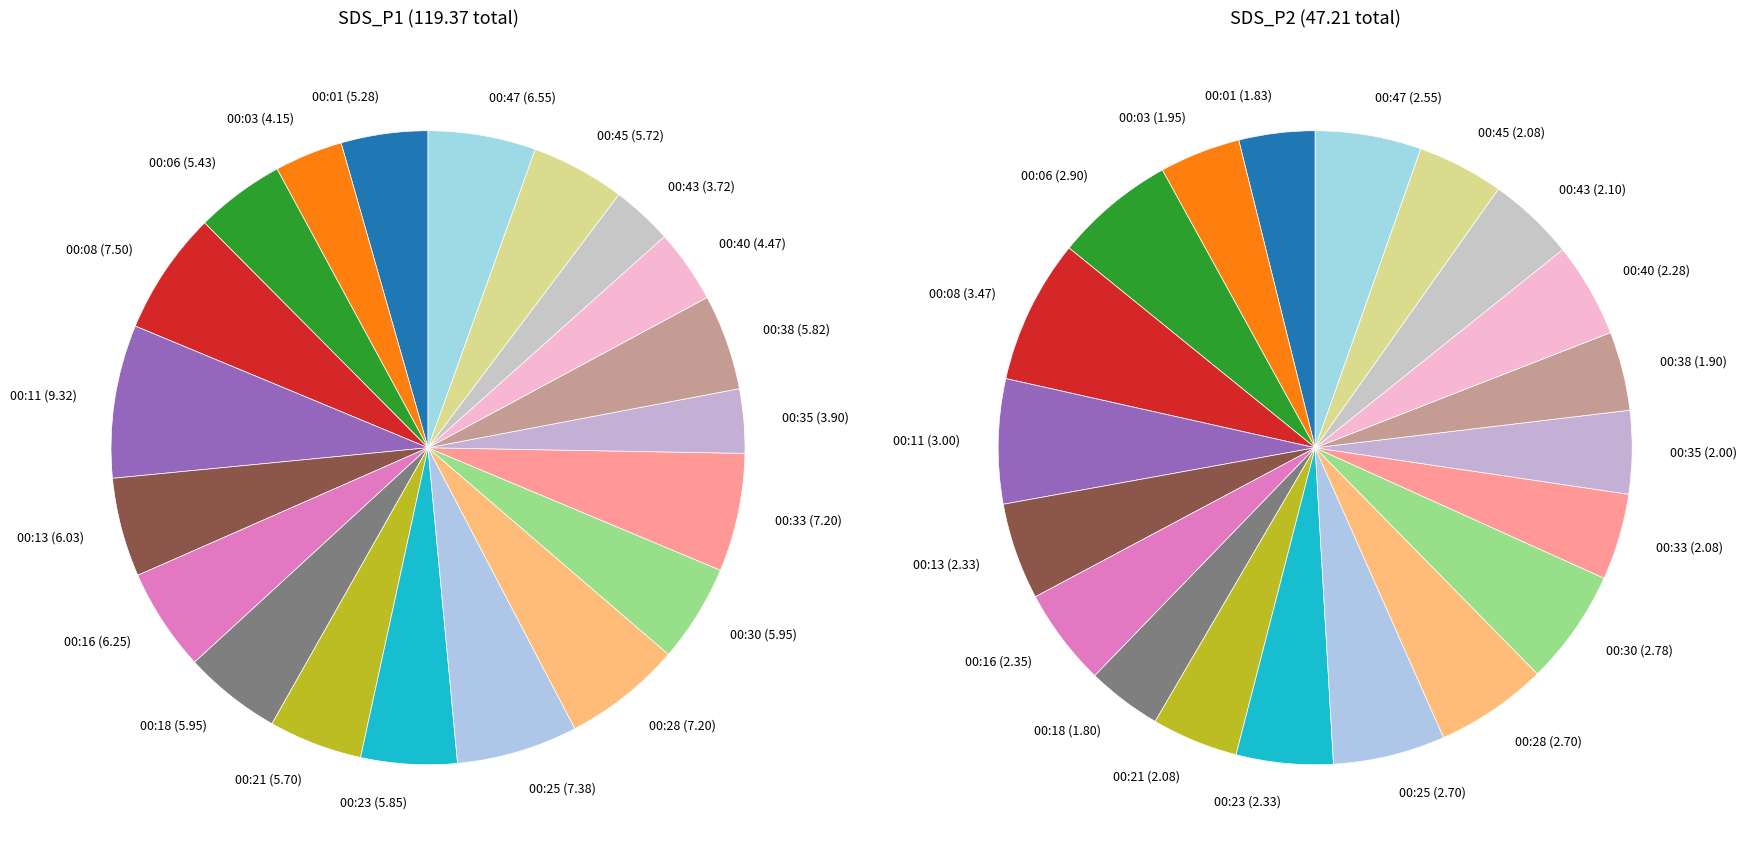

What percentage is NOT represented by 00:43?

96.9%